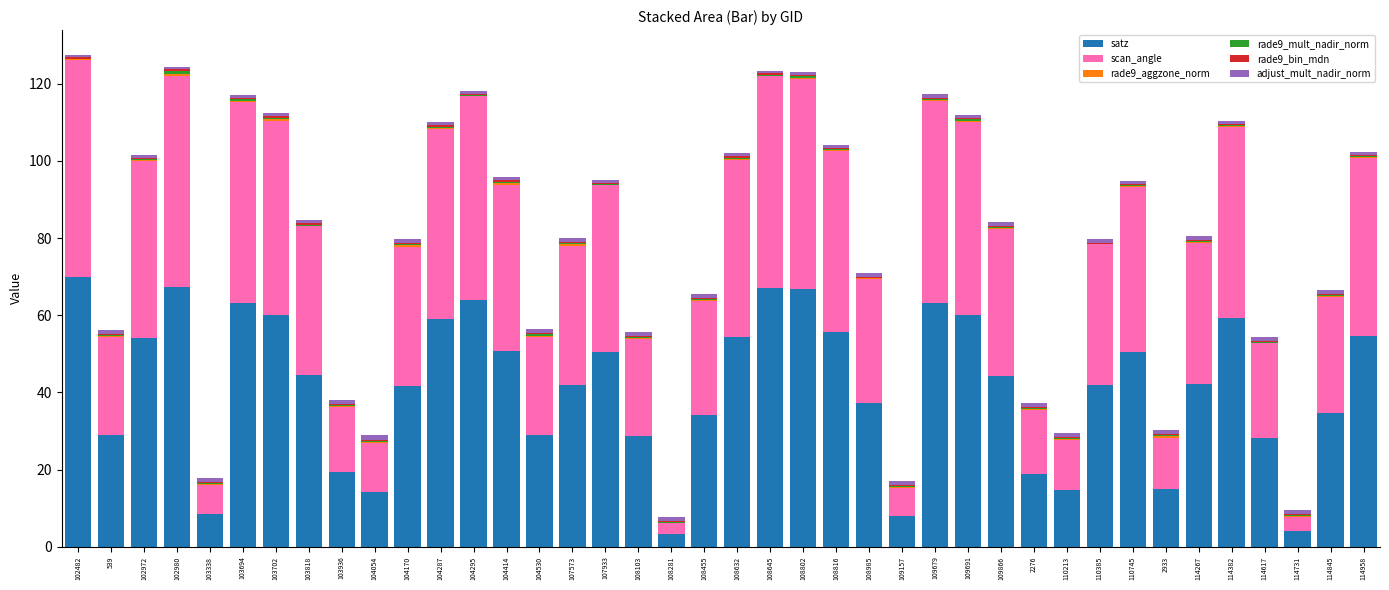

How many distinct data groups are displayed?

6